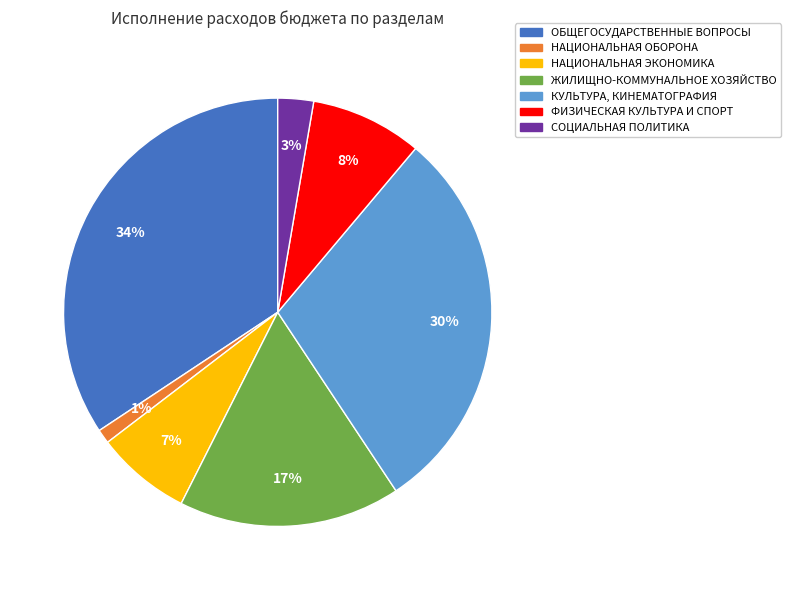

Rank the categories by value from highest to lowest.

ОБЩЕГОСУДАРСТВЕННЫЕ ВОПРОСЫ, КУЛЬТУРА, КИНЕМАТОГРАФИЯ, ЖИЛИЩНО-КОММУНАЛЬНОЕ ХОЗЯЙСТВО, ФИЗИЧЕСКАЯ КУЛЬТУРА И СПОРТ, НАЦИОНАЛЬНАЯ ЭКОНОМИКА, СОЦИАЛЬНАЯ ПОЛИТИКА, НАЦИОНАЛЬНАЯ ОБОРОНА